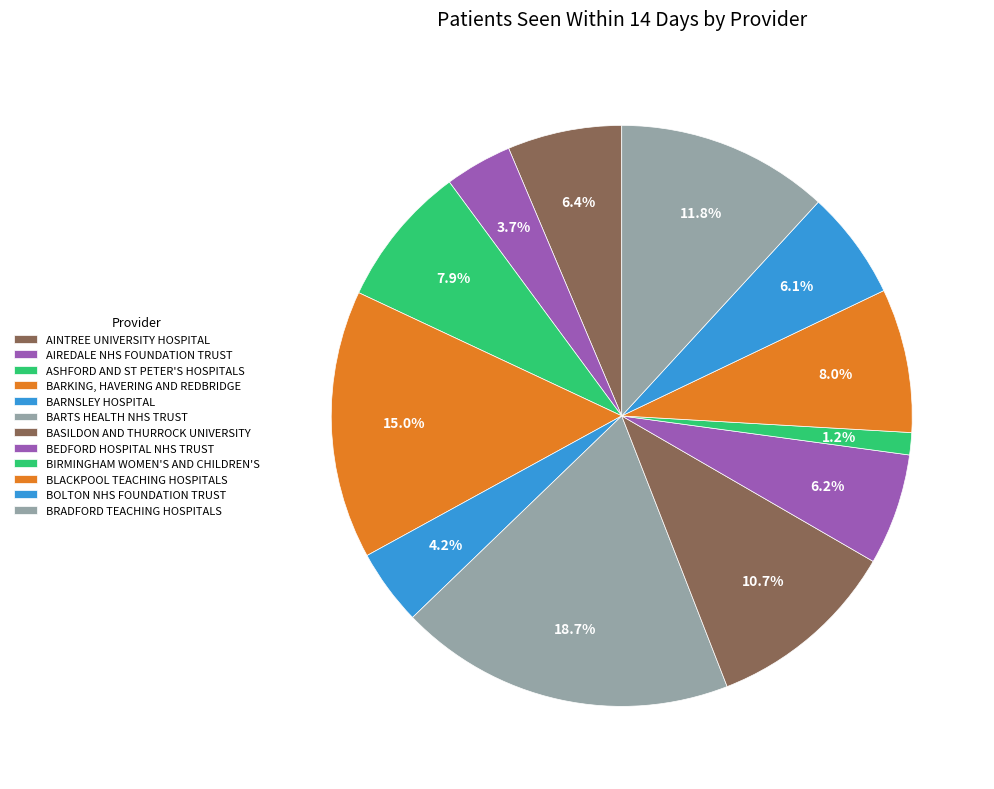

What percentage is the ASHFORD AND ST PETER'S HOSPITALS slice, to the nearest percent?

8%